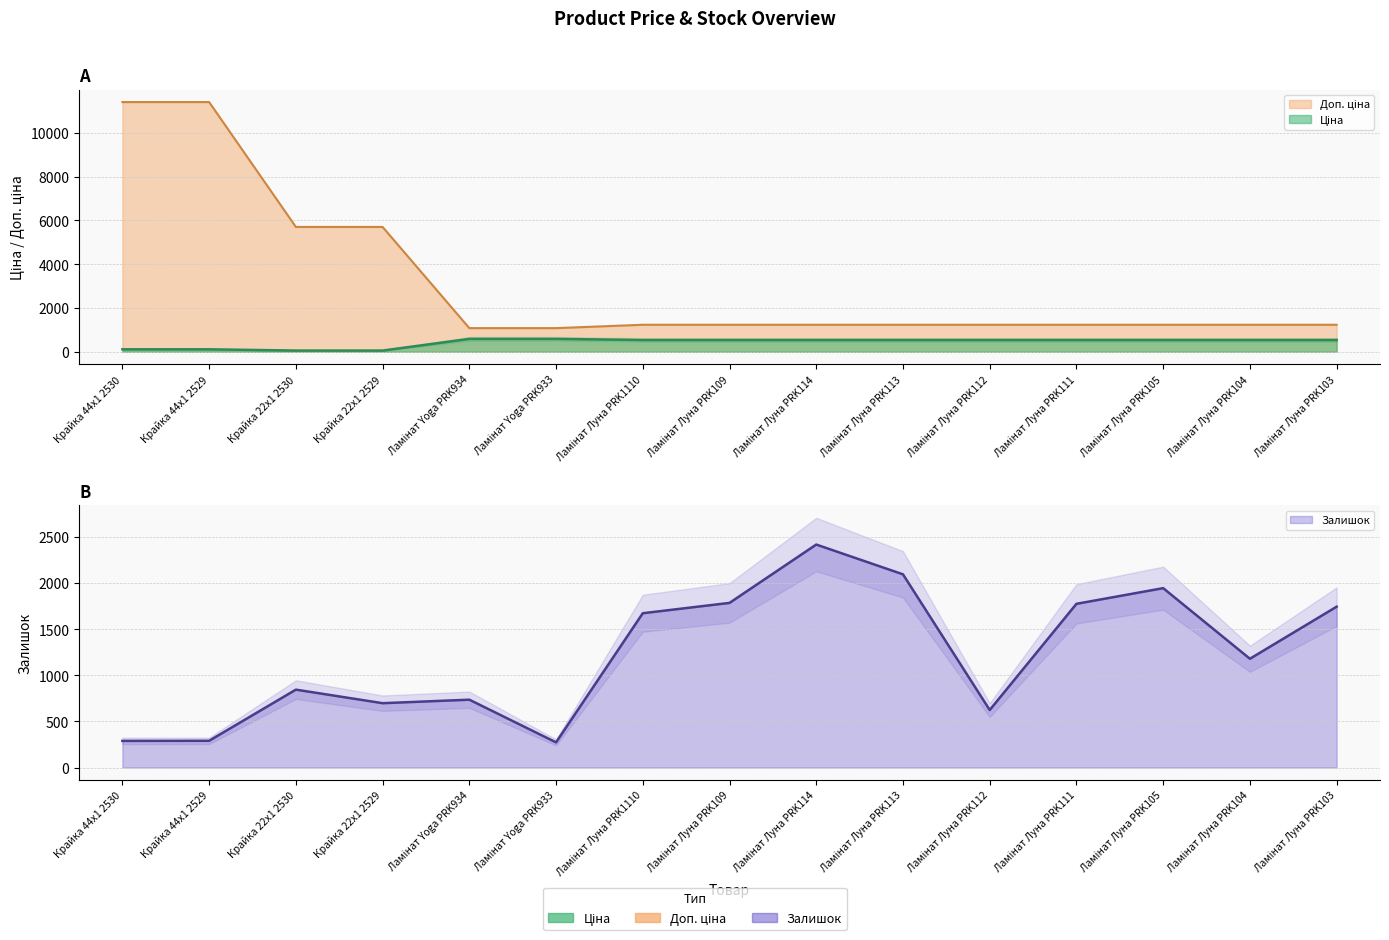

What is the maximum value shown in the chart?

11410.0